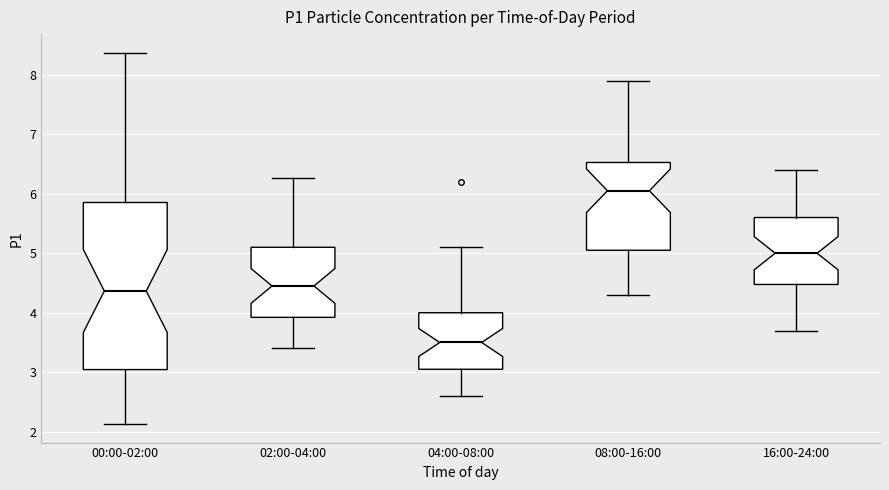

Reading left to right, read every box against the y-axis: the position of its median line, the range the box covers, and the ends of its whiskers. The values are not printed on the chart, so give them approximately, as read against the axis.

00:00-02:00: median 4.4, box 3.0 to 5.9, whiskers 2.1 to 8.4
02:00-04:00: median 4.5, box 3.9 to 5.1, whiskers 3.4 to 6.3
04:00-08:00: median 3.5, box 3.1 to 4.0, whiskers 2.6 to 5.1
08:00-16:00: median 6.1, box 5.1 to 6.5, whiskers 4.3 to 7.9
16:00-24:00: median 5.0, box 4.5 to 5.6, whiskers 3.7 to 6.4